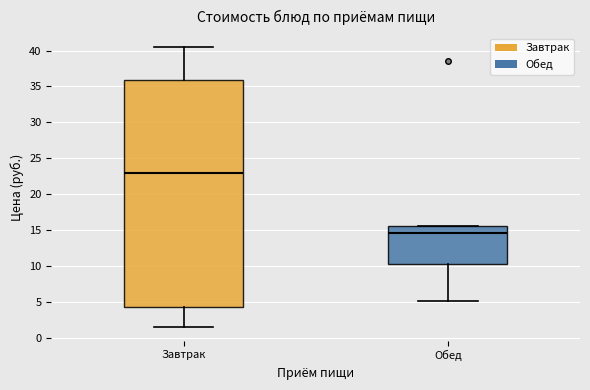

Comparing the boxes themselves (not the whiskers), which one is the tallest?

Завтрак